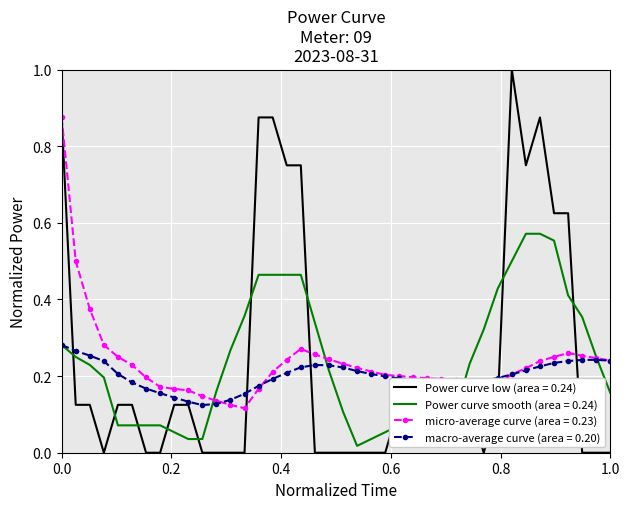

Which series has the largest range (max minus min)?

Power curve low (area = 0.24)